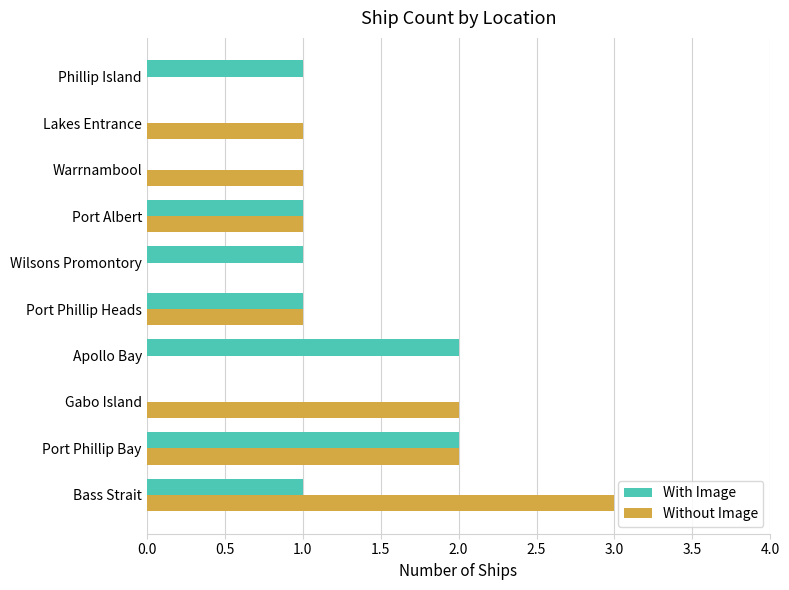

What are all the series names shown in the legend?

With Image, Without Image